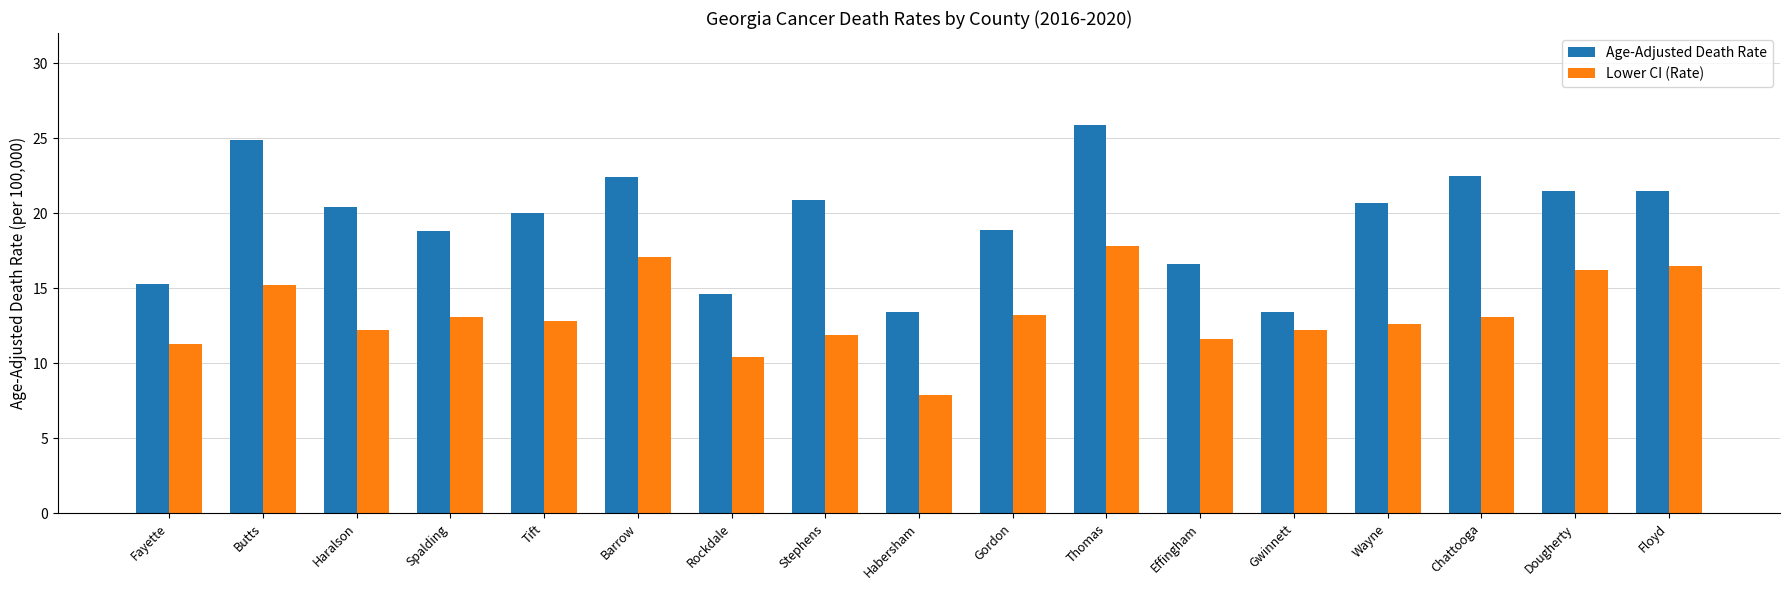

At which category is the sum across all series the highest?

Thomas